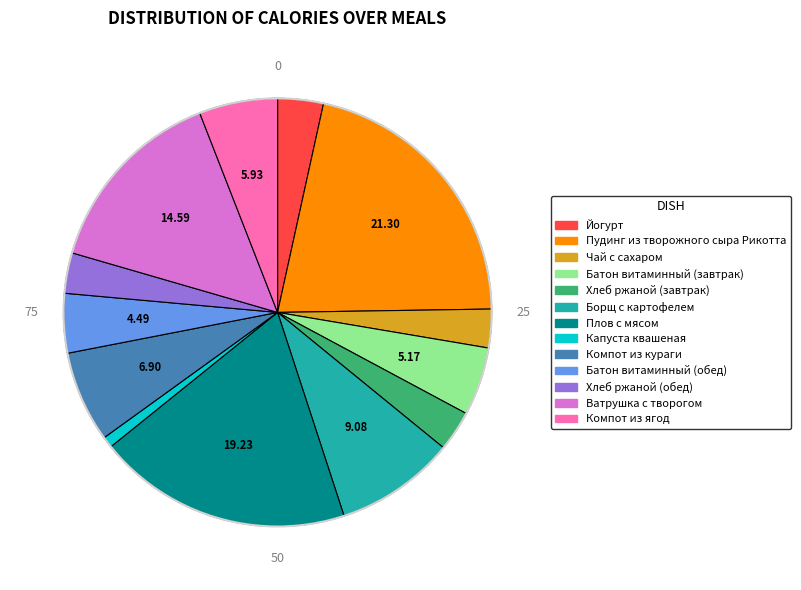

The Компот из ягод slice represents 17% of the pie. True or false?

False